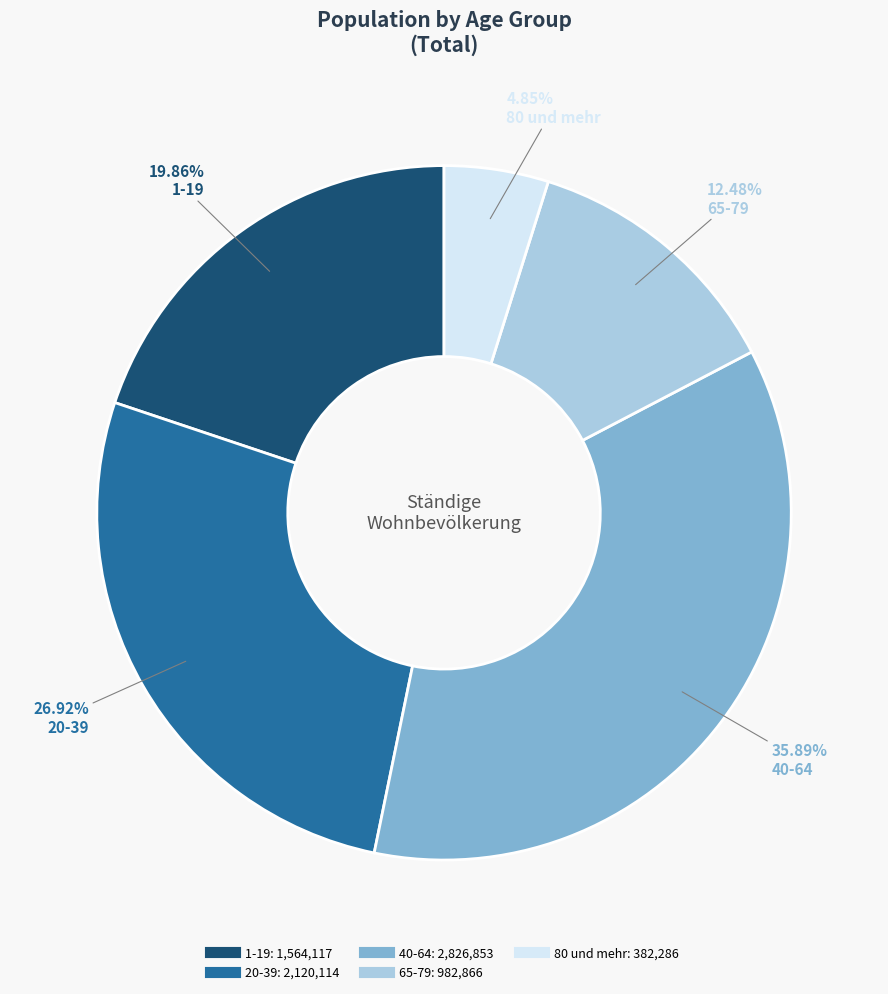

Between 80 und mehr and 40-64, which is larger?

40-64